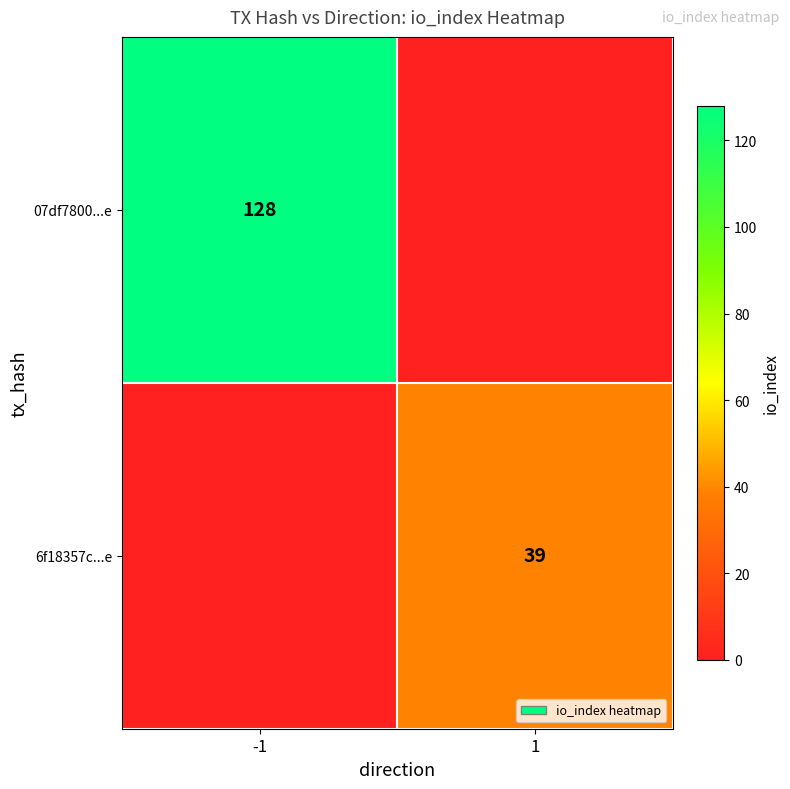

Is it true that 07df7800...e equals 128 at -1?

True